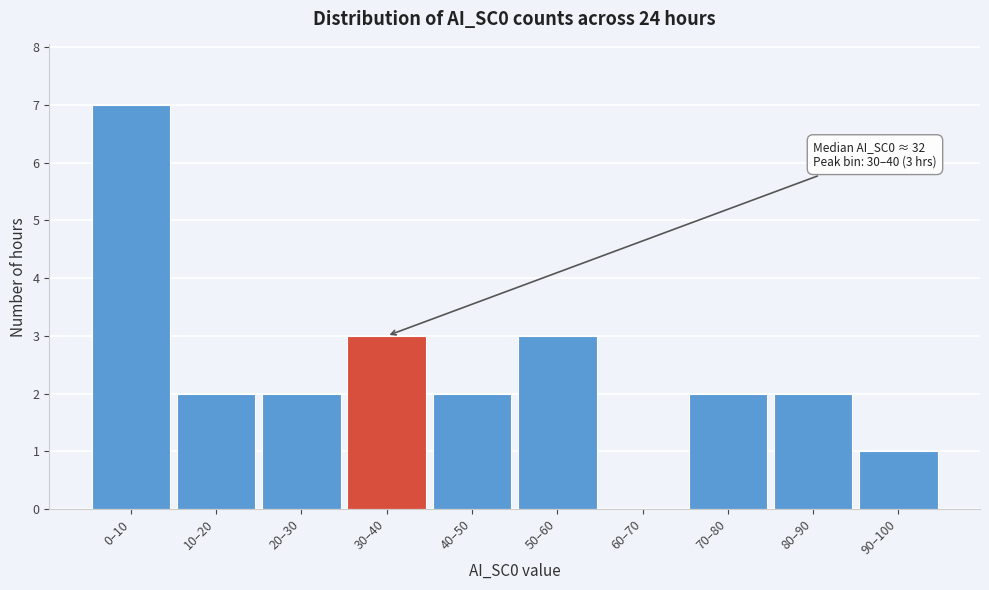

Reading left to right, transcribe all the data shown in this chart.

0–10=7	10–20=2	20–30=2	30–40=3	40–50=2	50–60=3	60–70=0	70–80=2	80–90=2	90–100=1